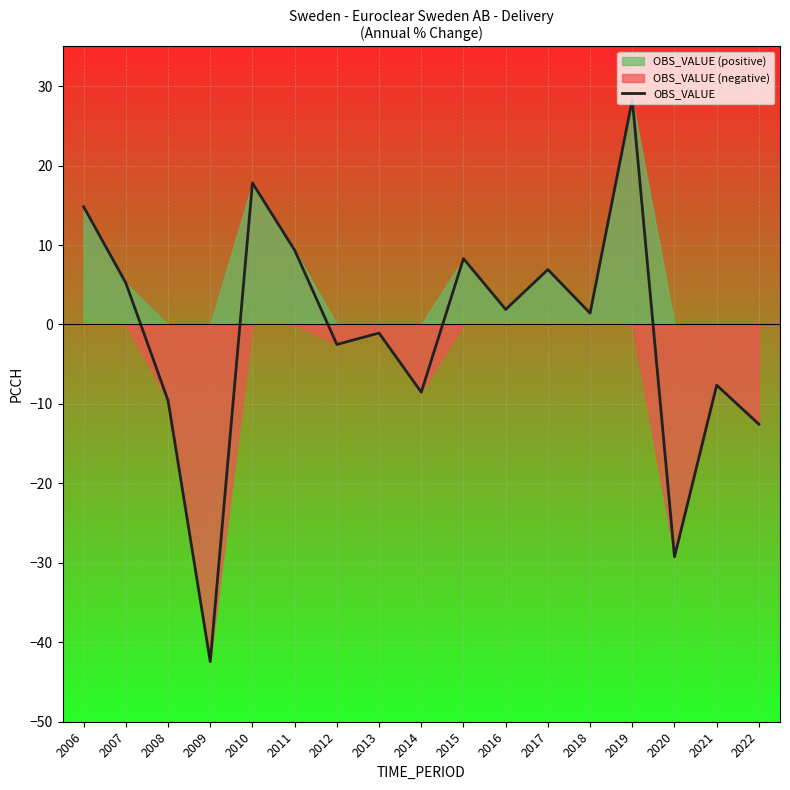

True or false: the data has more than 1 interior local peaks.

True